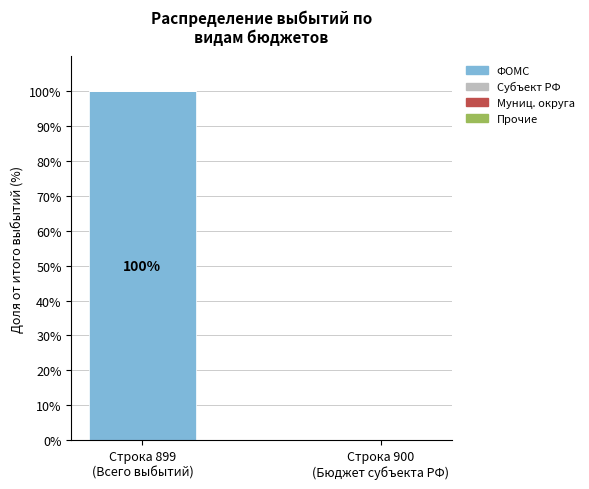

Which label corresponds to the largest value in the chart?

Строка 899
(Всего выбытий)